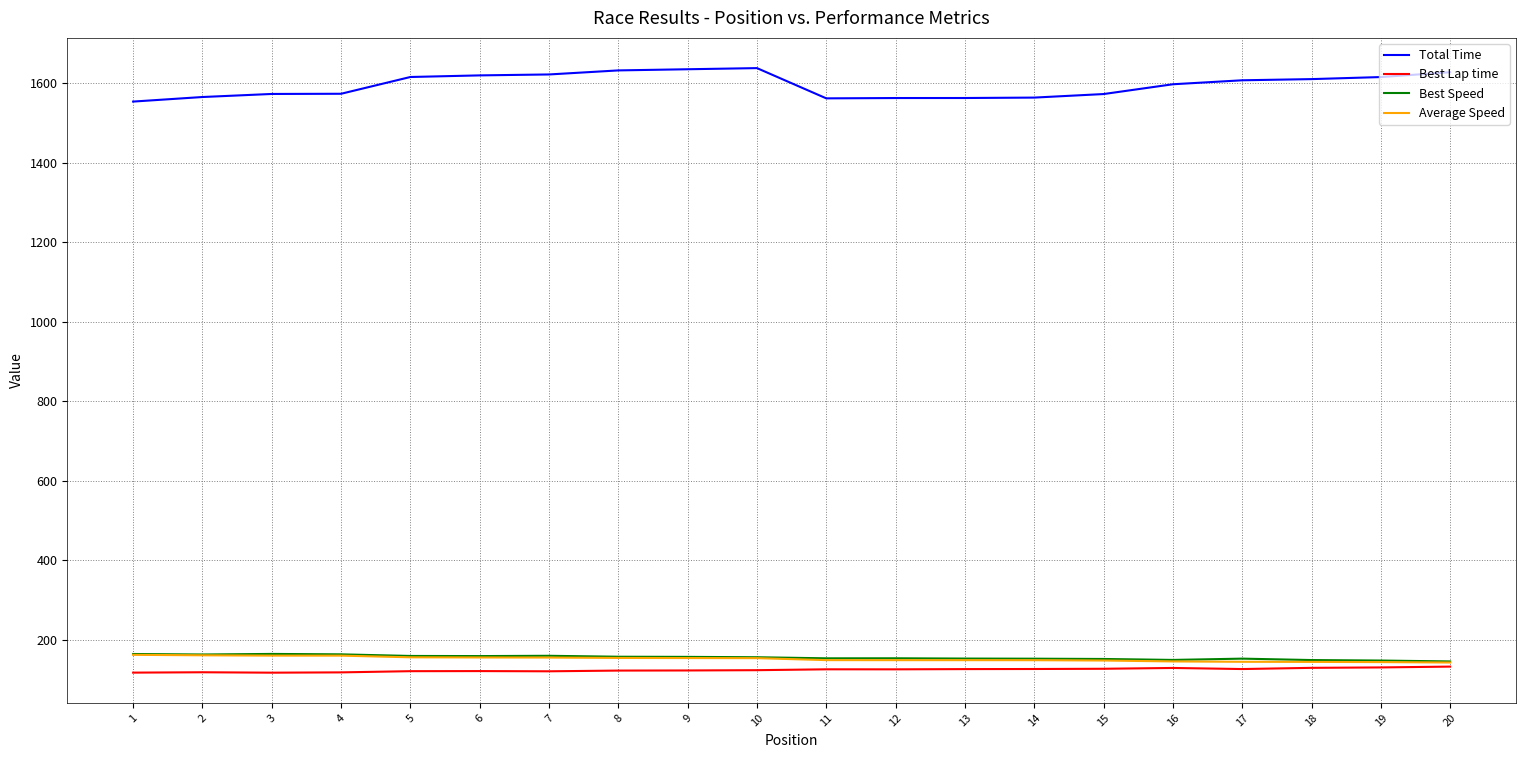

True or false: Total Time and Best Lap time intersect in this chart.

False